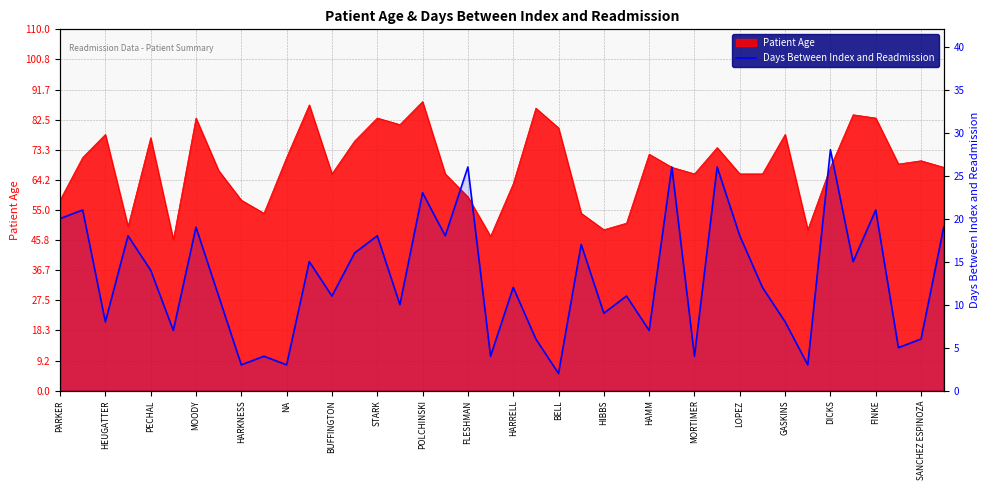

True or false: the data has more than 2 interior local peaks.

True